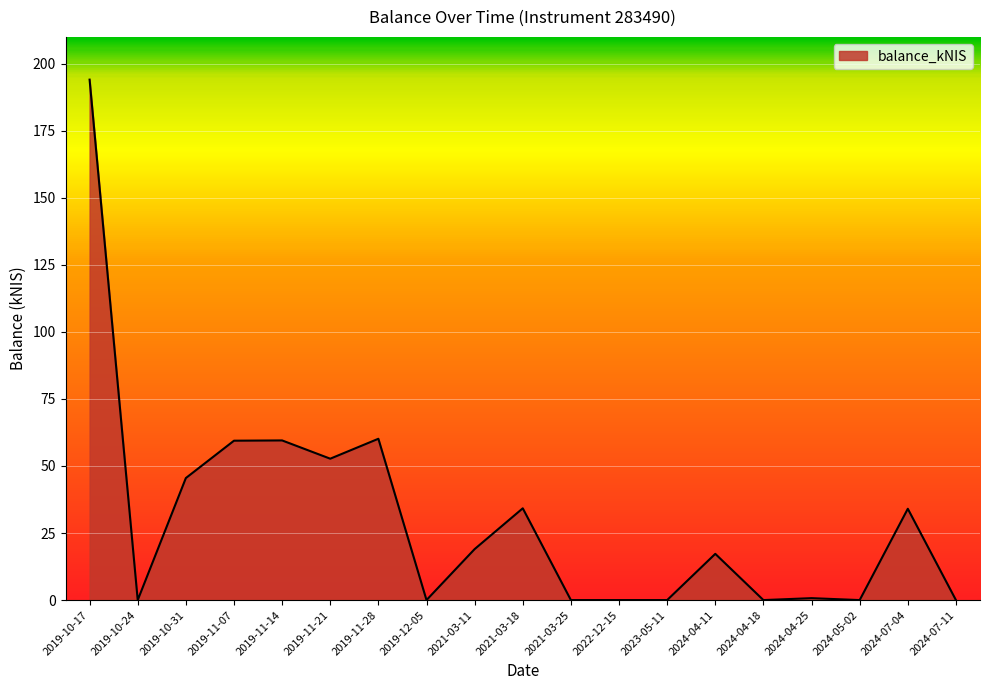

What position from the right is 2019-11-14?

15